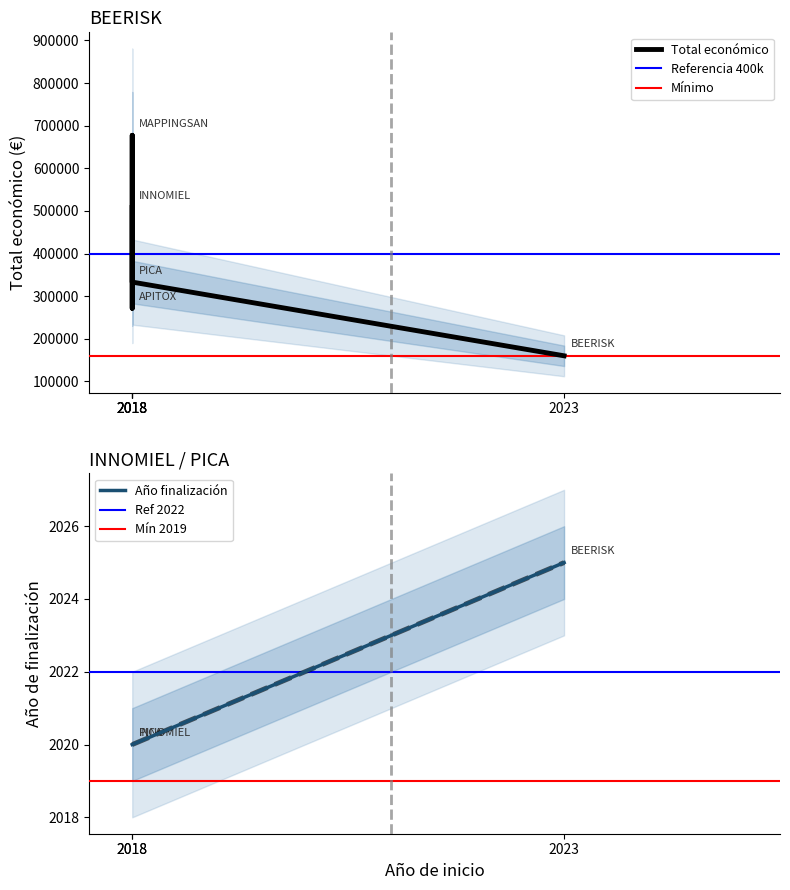

Count the values in the range 271552 to 508090.

3